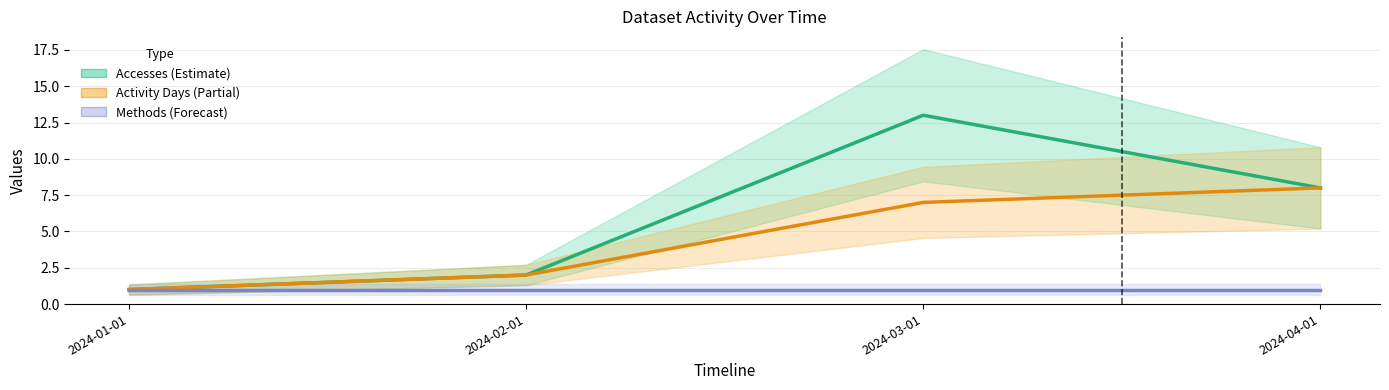

The Accesses series shows 13 at 2024-03-01. True or false?

True